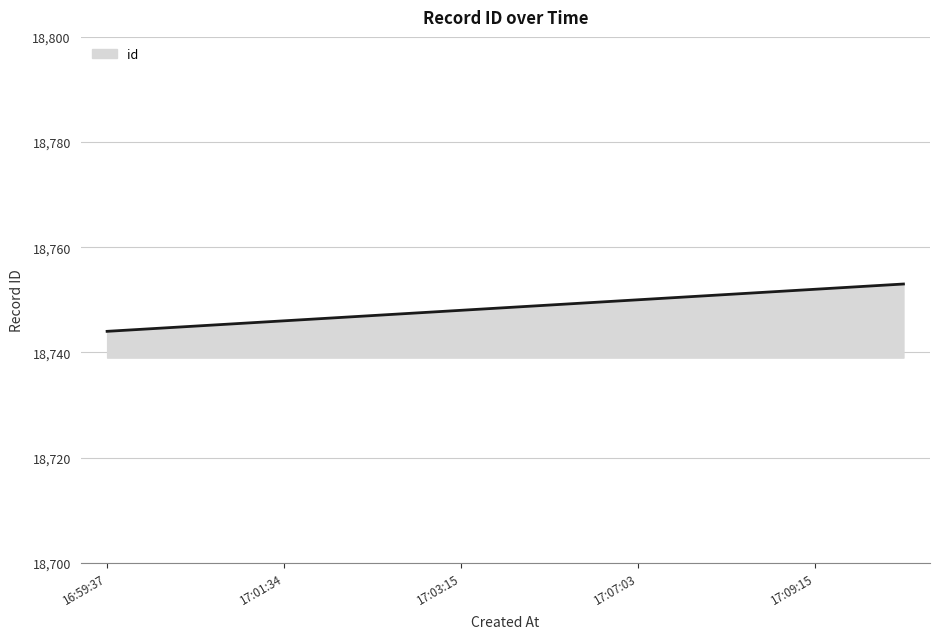

What is the difference between the maximum and minimum values?

9